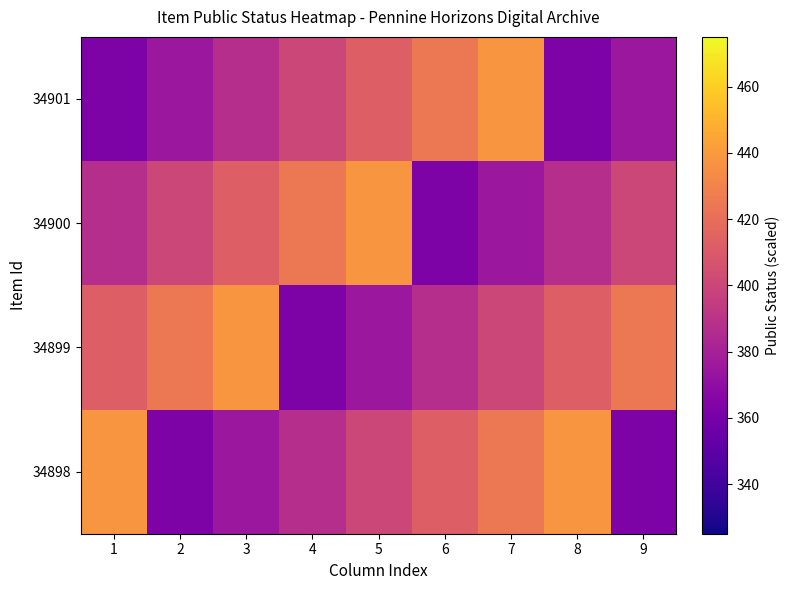

Rank the series by their maximum value, from highest to lowest.

34901, 34900, 34899, 34898